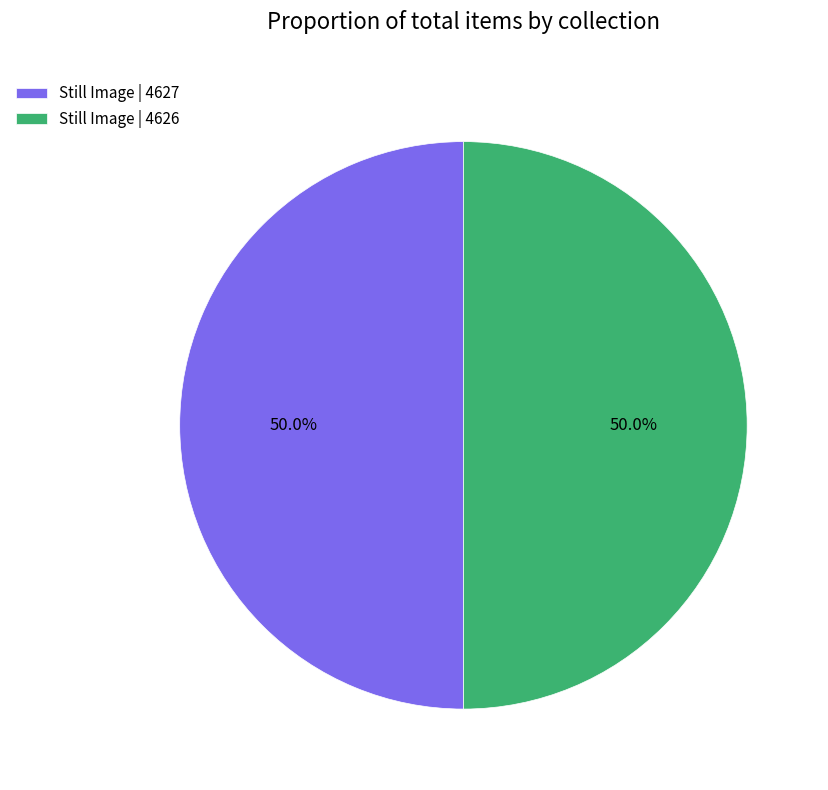

Count the number of slices in the pie.

2